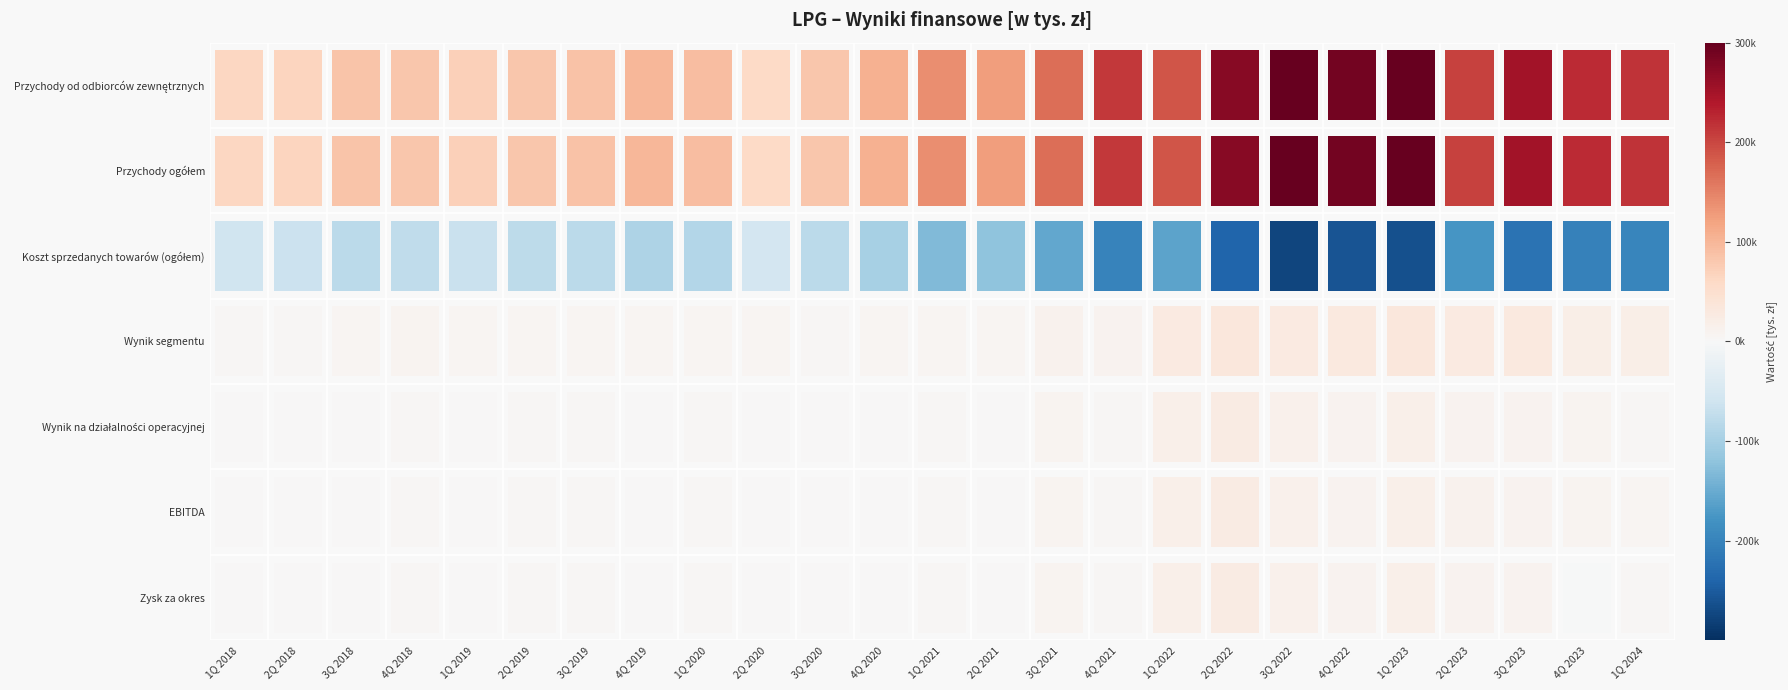

List the labels in order of EBITDA value, largest first.

2Q 2022, 1Q 2023, 1Q 2022, 3Q 2022, 2Q 2023, 3Q 2023, 4Q 2022, 4Q 2023, 3Q 2021, 1Q 2024, 4Q 2021, 4Q 2018, 1Q 2021, 2Q 2019, 1Q 2020, 3Q 2019, 1Q 2019, 2Q 2020, 4Q 2019, 3Q 2020, 3Q 2018, 2Q 2021, 1Q 2018, 4Q 2020, 2Q 2018